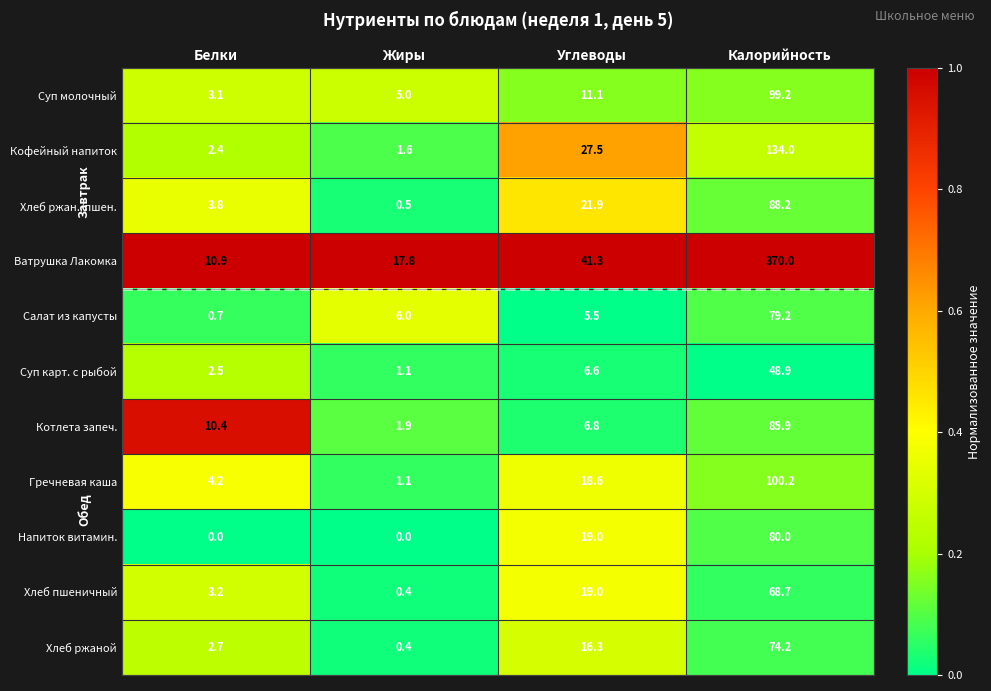

Which series has the largest total across all categories?

Ватрушка Лакомка